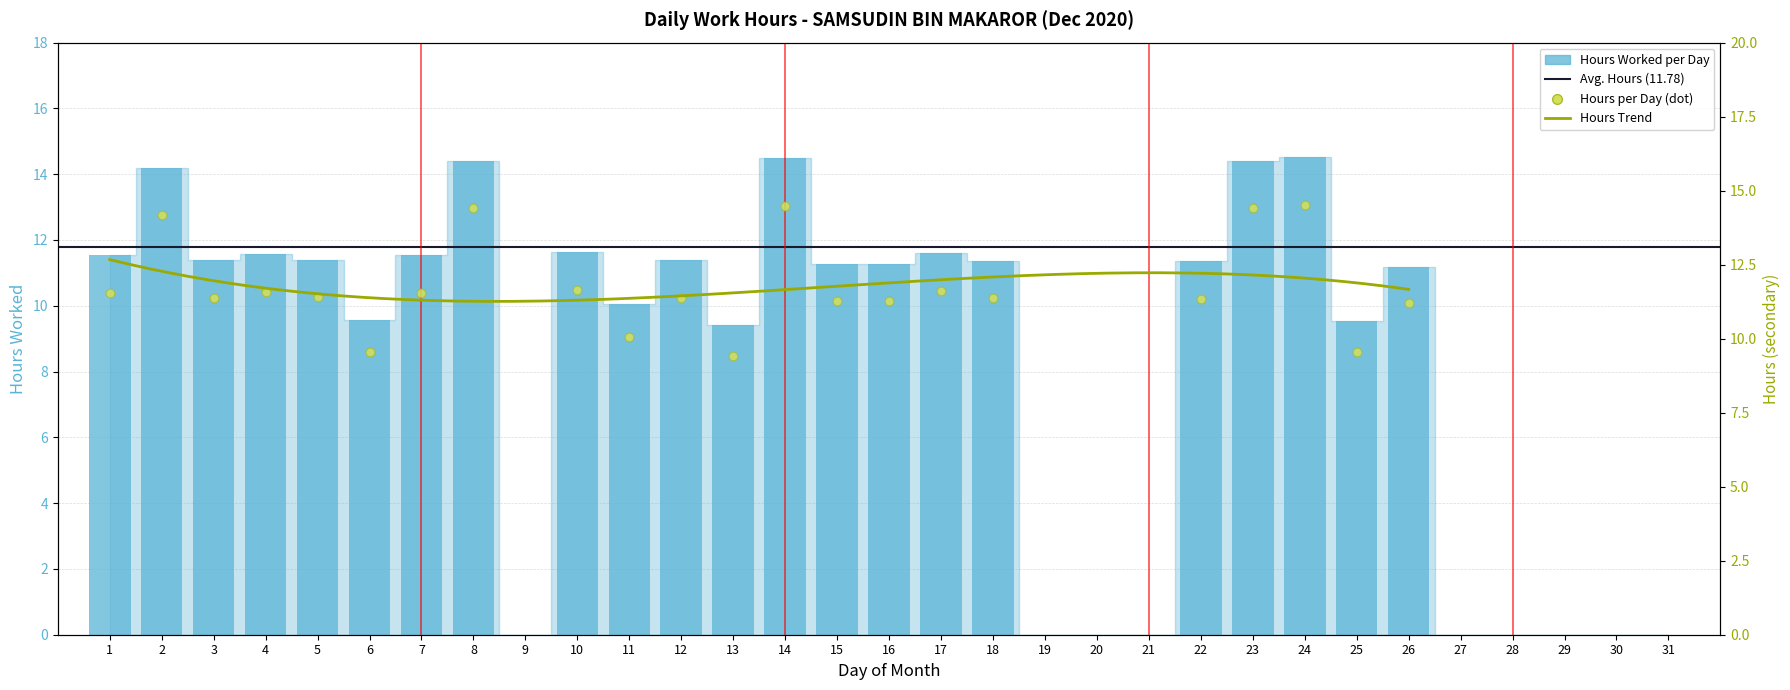

Which has a higher value, 16 or 17?

17